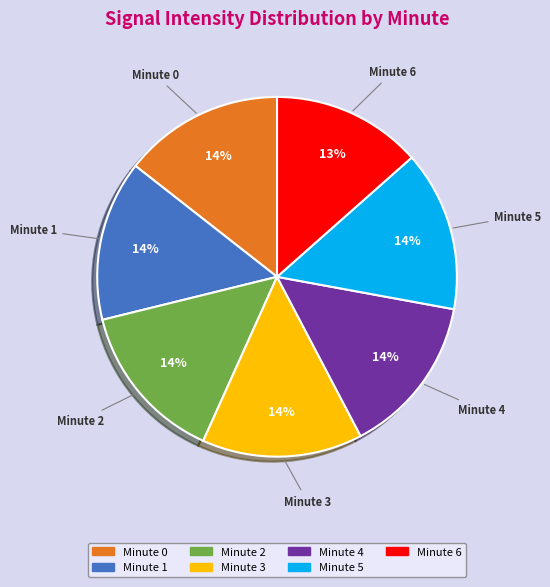

How many segments does this pie chart have?

7